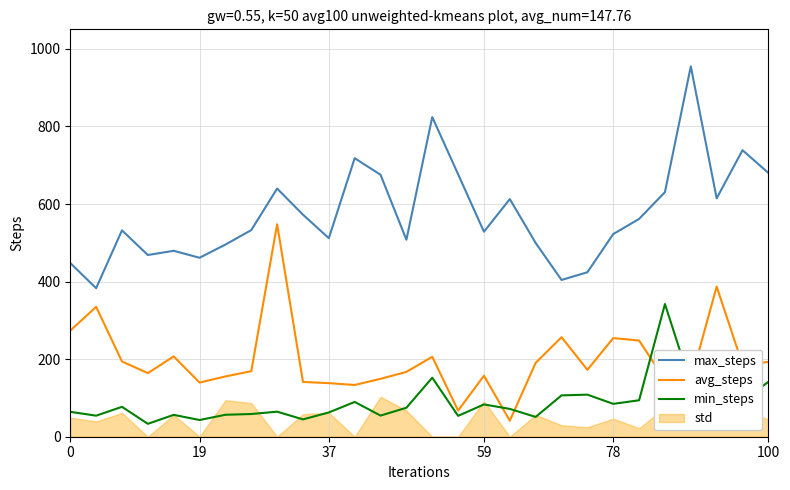

True or false: min_steps and max_steps cross at least once.

False